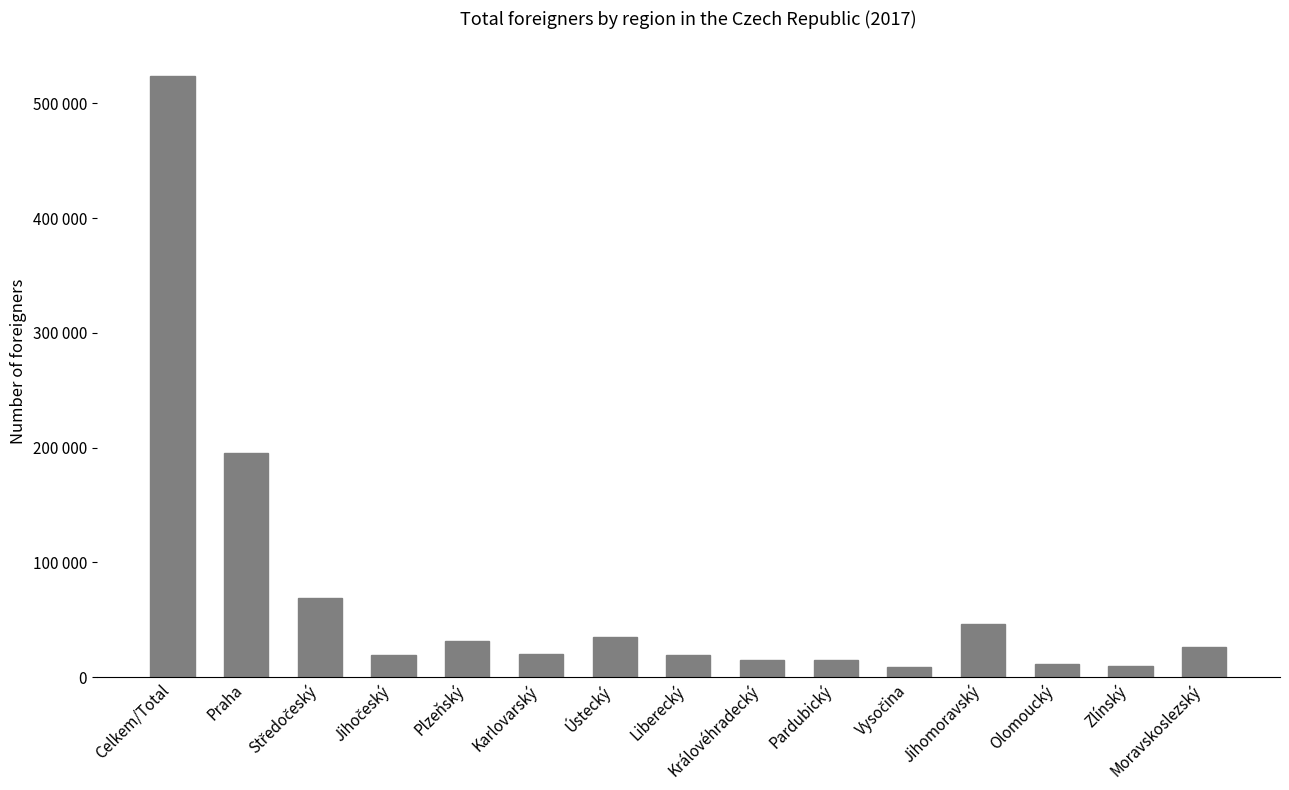

Which category has the lowest value across all series?

Vysočina